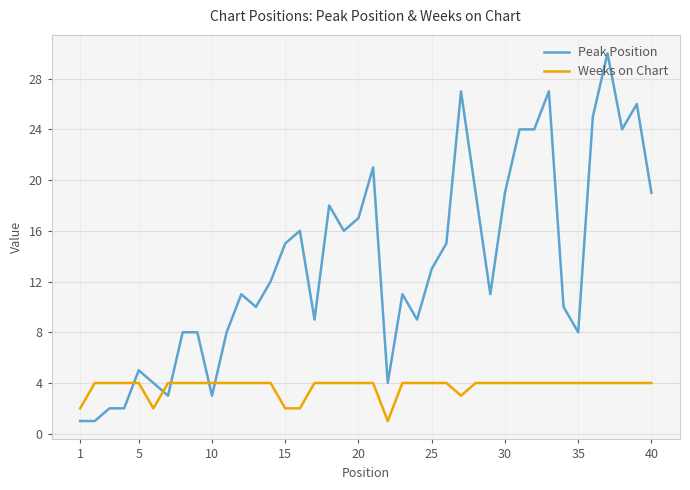

What is the sum of all Peak Position values?

535